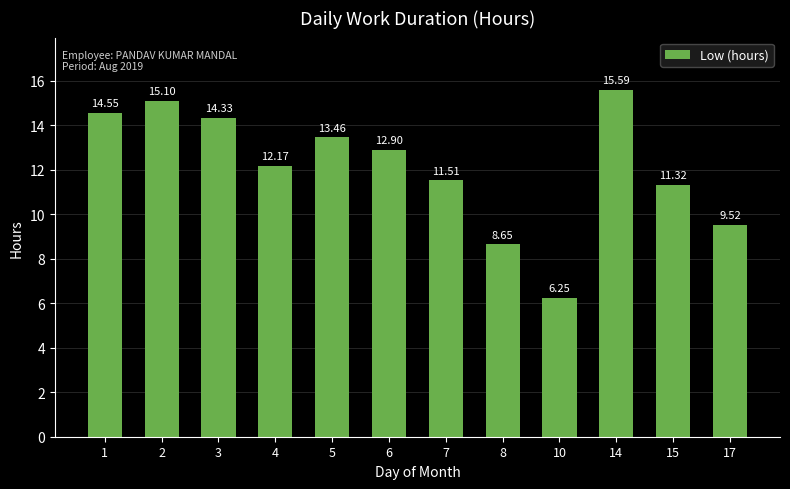

Approximately how many times larger is the value at 3 compared to 10?

2.3